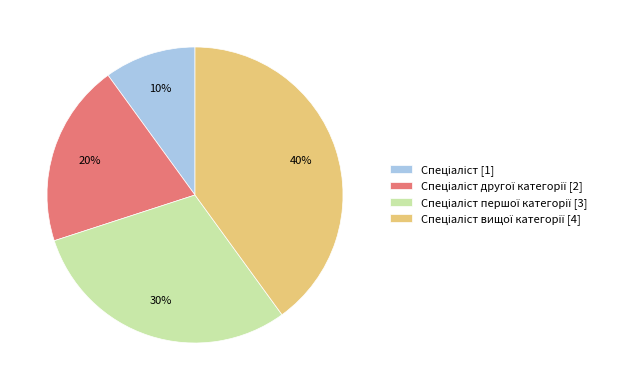

To the nearest percent, what is the difference between the largest and smallest slice percentages?

30%